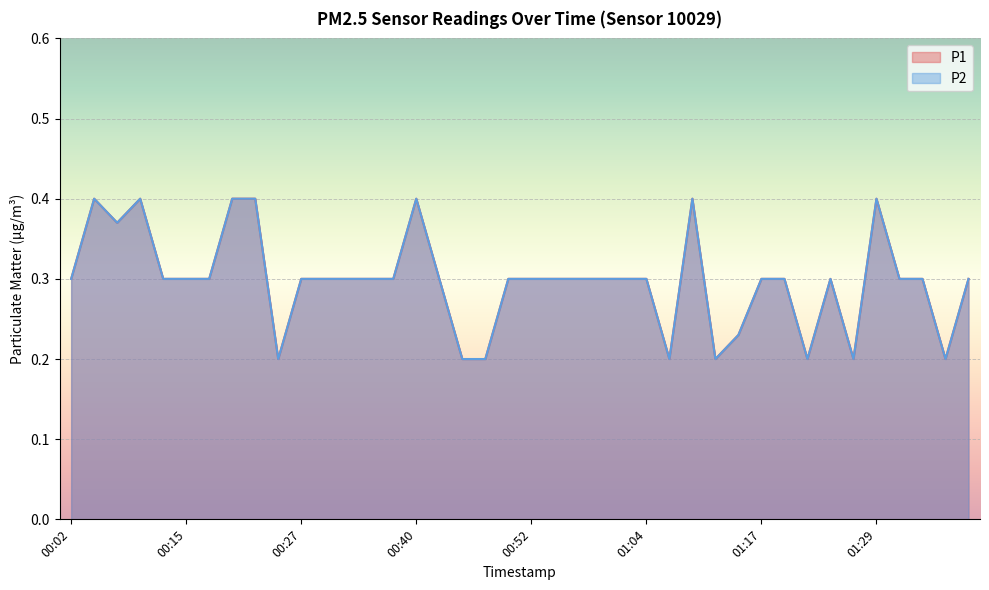

Rank the series at 00:02 from lowest to highest value.

P1, P2